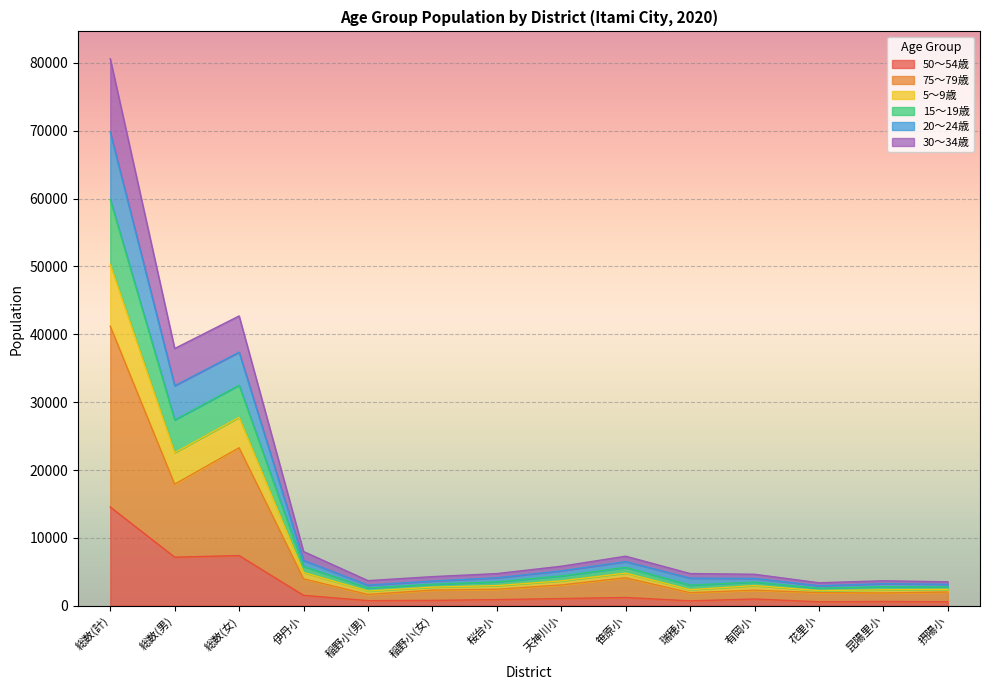

At which label does 50〜54歳 reach its peak?

総数(計)